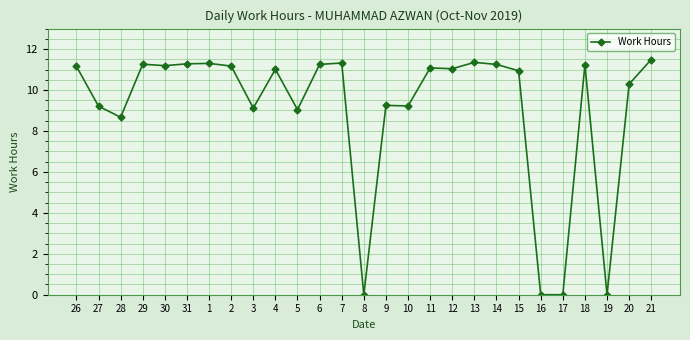

Where does the data first go above 11?

26